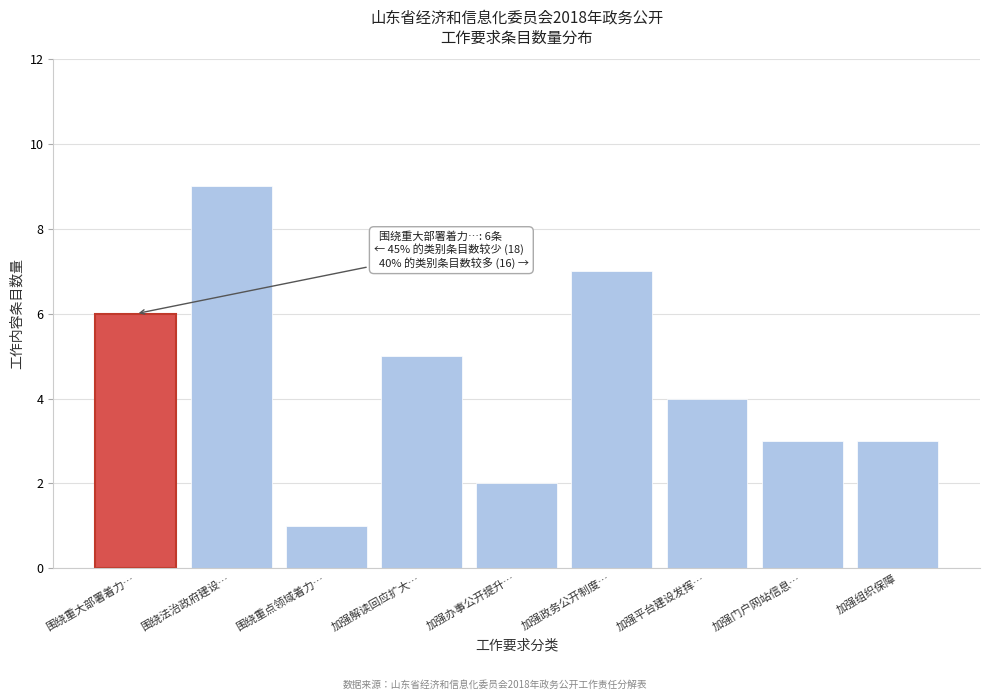

Reading left to right, what are all the values shown in this chart?

围绕重大部署着力…=6	围绕法治政府建设…=9	围绕重点领域着力…=1	加强解读回应扩大…=5	加强办事公开提升…=2	加强政务公开制度…=7	加强平台建设发挥…=4	加强门户网站信息…=3	加强组织保障=3